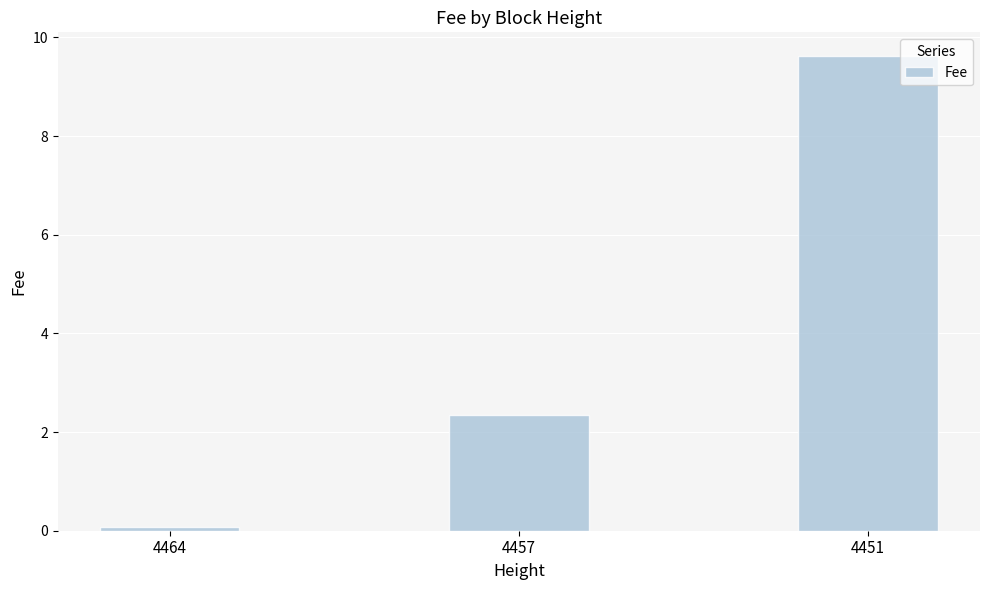

At which label is the value closest to 4?

4457